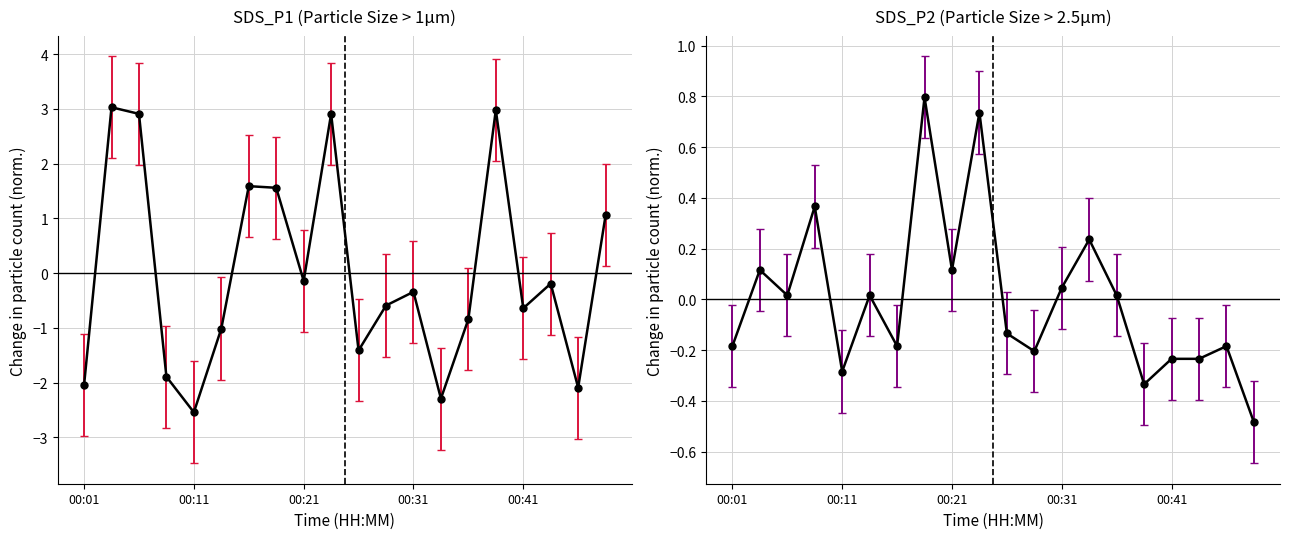

What are all the series names shown in the legend?

SDS_P1, SDS_P2